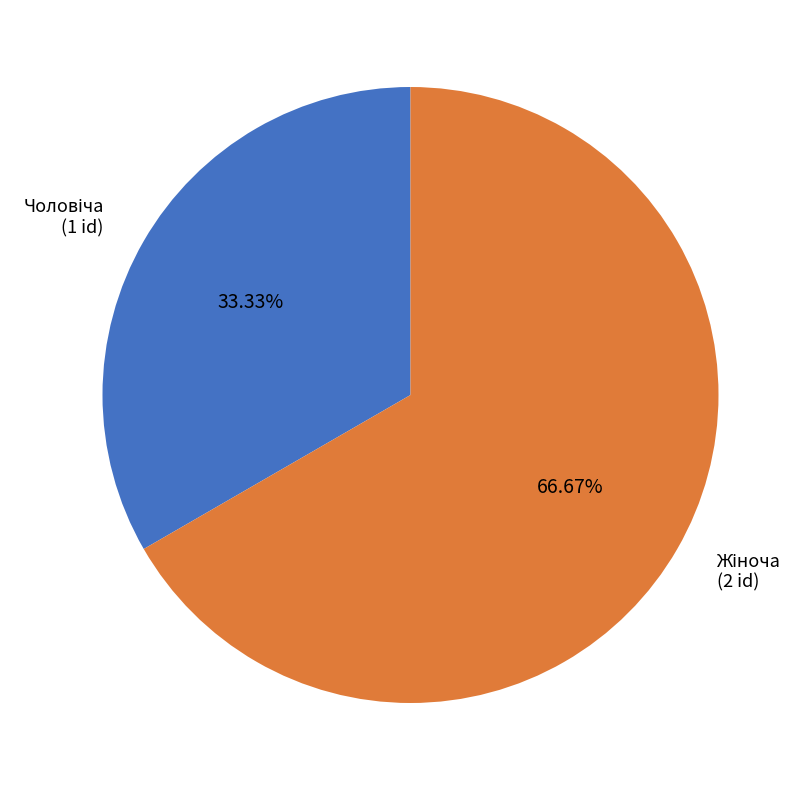

Does any single category account for the majority?

Yes